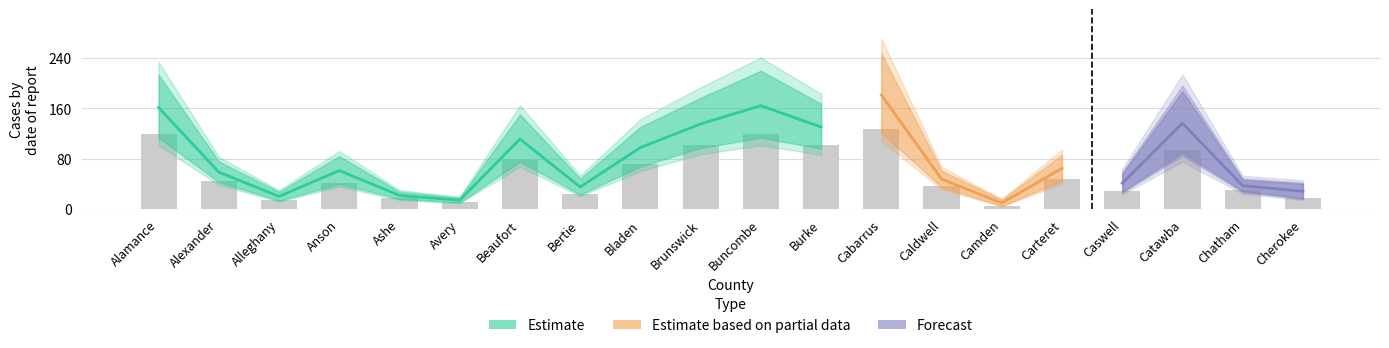

Reading right to left, list all the values displayed in this chart.

Cherokee=18	Chatham=30	Catawba=94	Caswell=29	Carteret=47	Camden=5	Caldwell=37	Cabarrus=127	Burke=101	Buncombe=119	Brunswick=102	Bladen=71	Bertie=24	Beaufort=79	Avery=11	Ashe=17	Anson=42	Alleghany=14	Alexander=45	Alamance=119